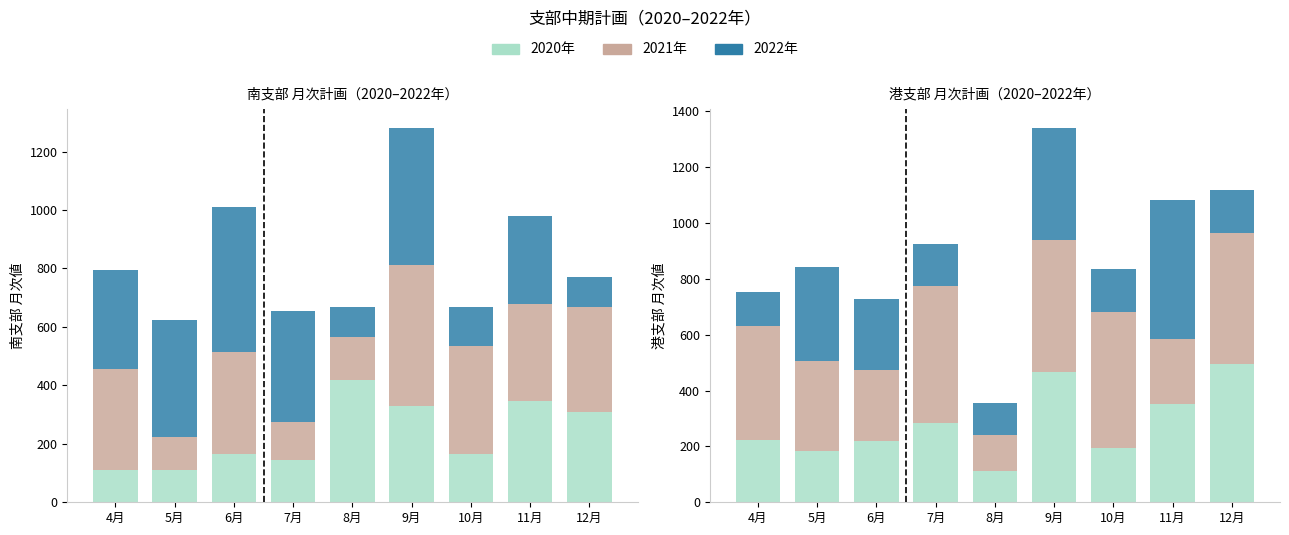

What is the highest value of the 2022年 港支部 series?

497